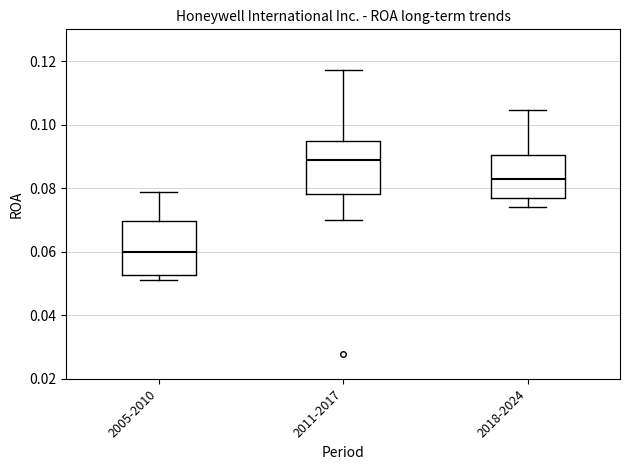

Reading left to right, transcribe this box plot: for each box, give where its median line is, the range the box spans, and where its two whiskers end, as read against the y-axis. The values are not printed on the chart, so give them approximately, as read against the axis.

2005-2010: median 0.060, box 0.052 to 0.070, whiskers 0.052 (just below the box's lower edge) to 0.078
2011-2017: median 0.088, box 0.078 to 0.096, whiskers 0.070 to 0.118
2018-2024: median 0.082, box 0.076 to 0.090, whiskers 0.074 to 0.104